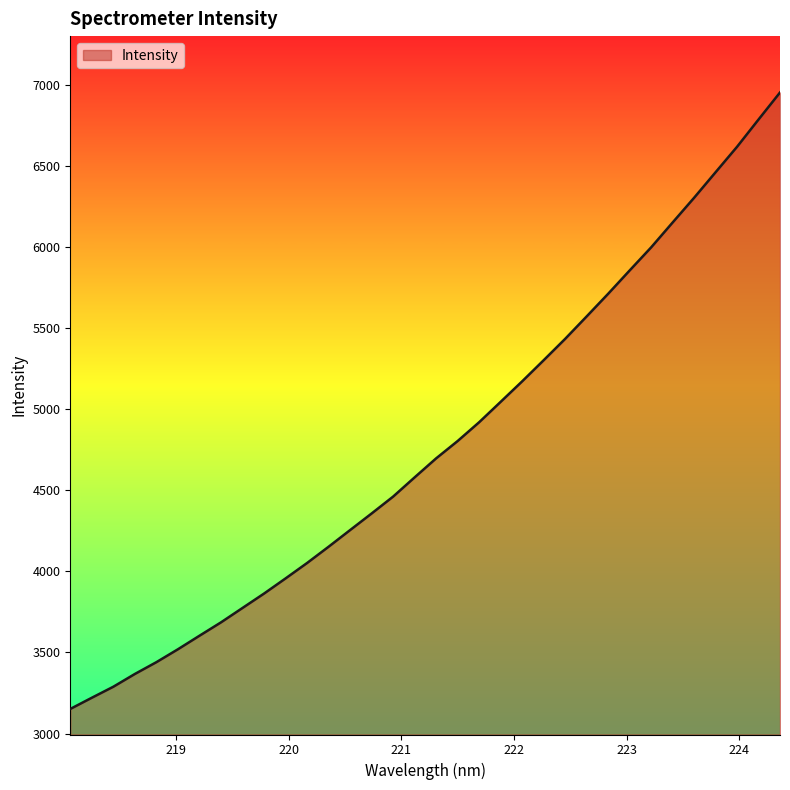

What is the minimum value shown in the chart?

3151.8